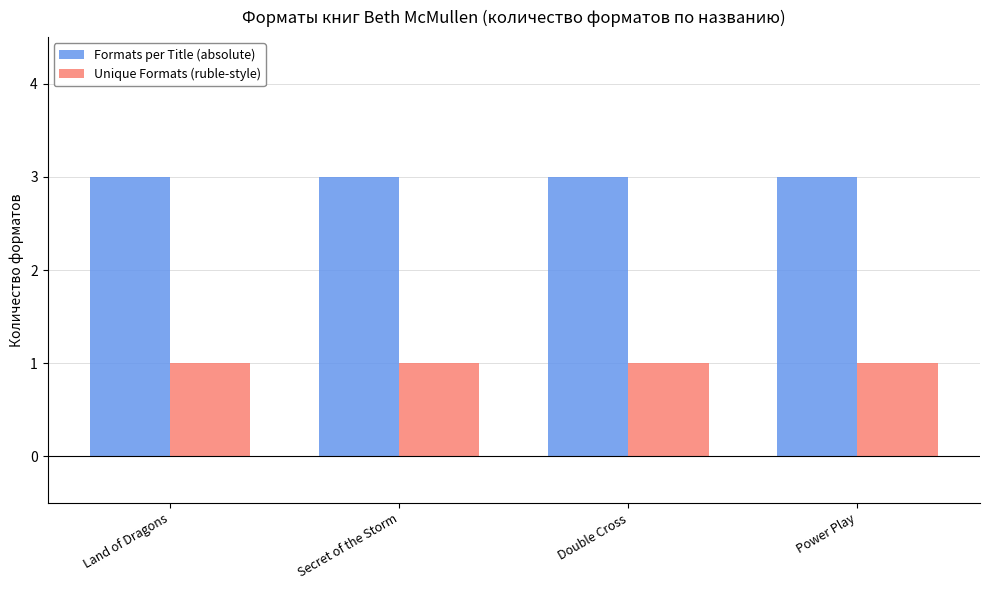

Rank the series by their average value, from highest to lowest.

Formats per Title (absolute), Unique Formats (ruble-style)